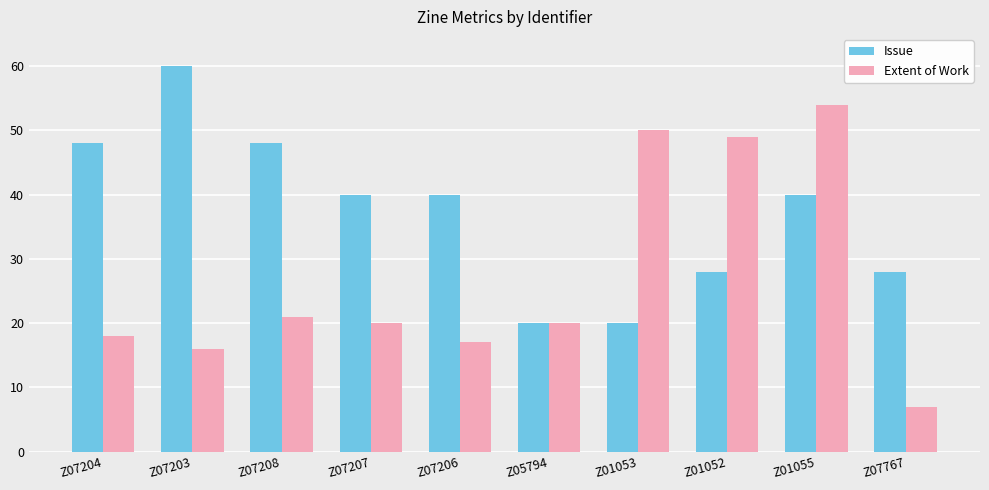

Does the chart contain stacked bars?

No